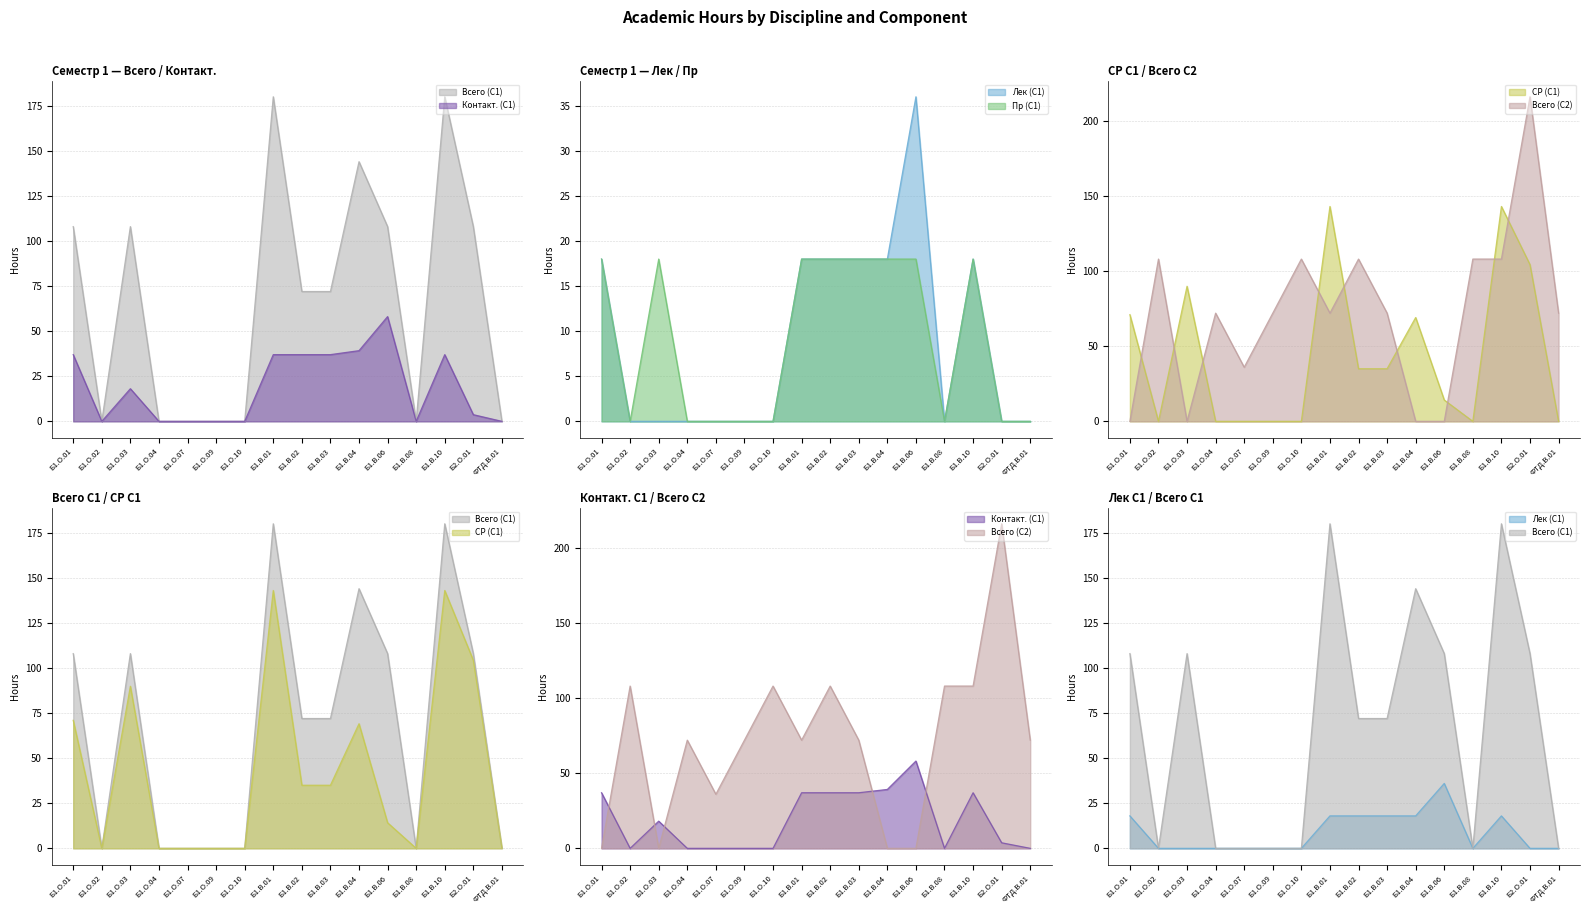

How many lines are shown in the chart?

6